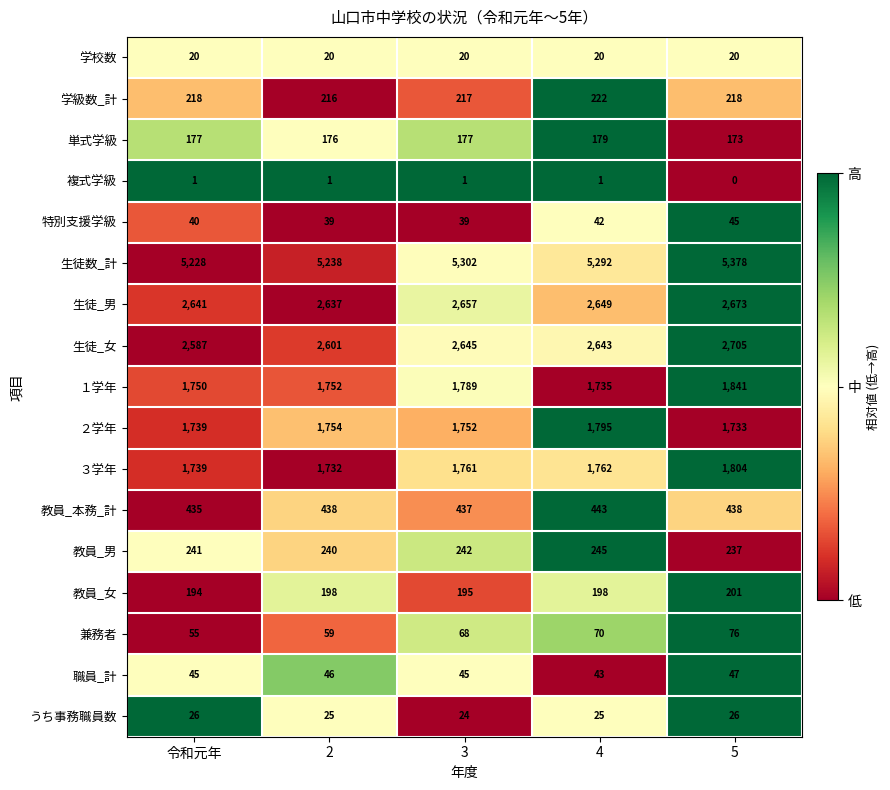

Read the 生徒数_計 value at 4, to the nearest 10.

5290